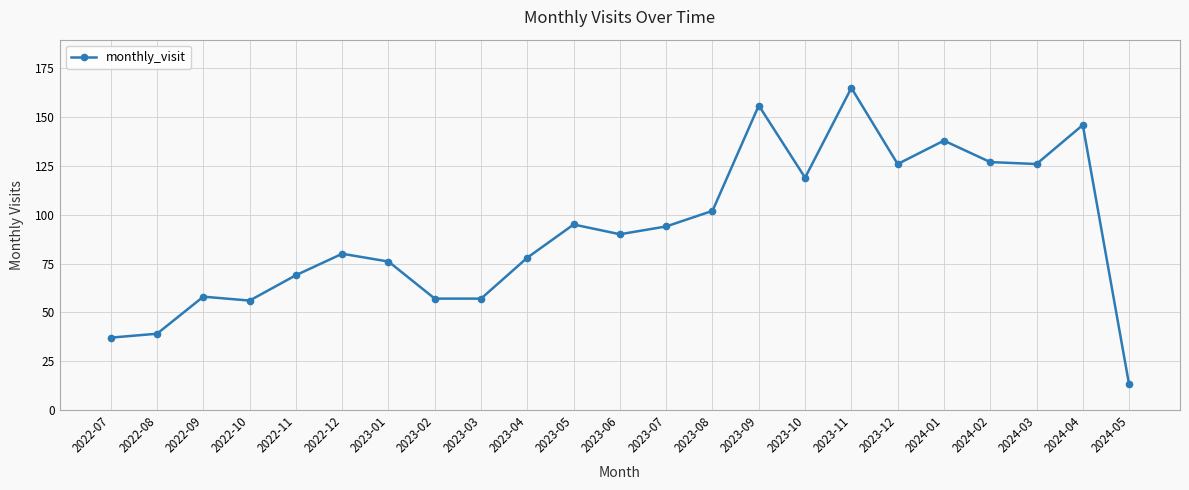

Reading left to right, extract all data points from this chart.

37	39	58	56	69	80	76	57	57	78	95	90	94	102	156	119	165	126	138	127	126	146	13